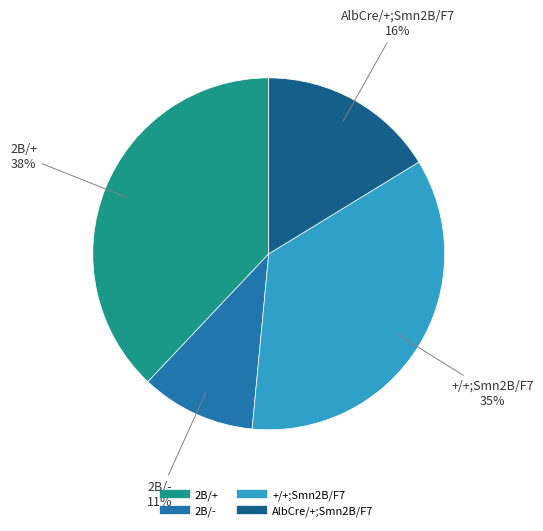

Approximately how many times larger is the value at 2B/+ compared to +/+;Smn2B/F7?

1.1